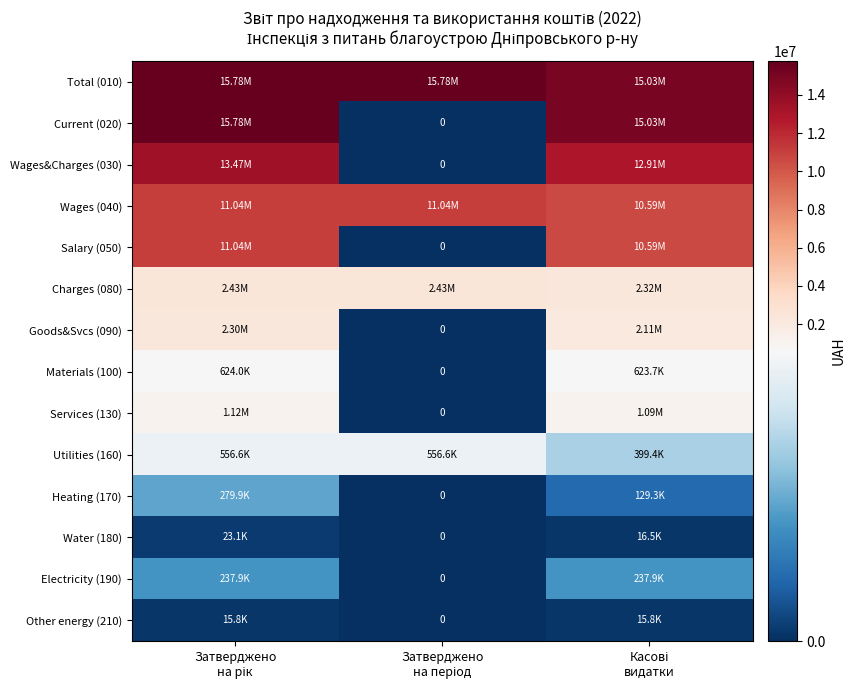

Count the Charges (080) values in the range 2323639 to 2429589.

3